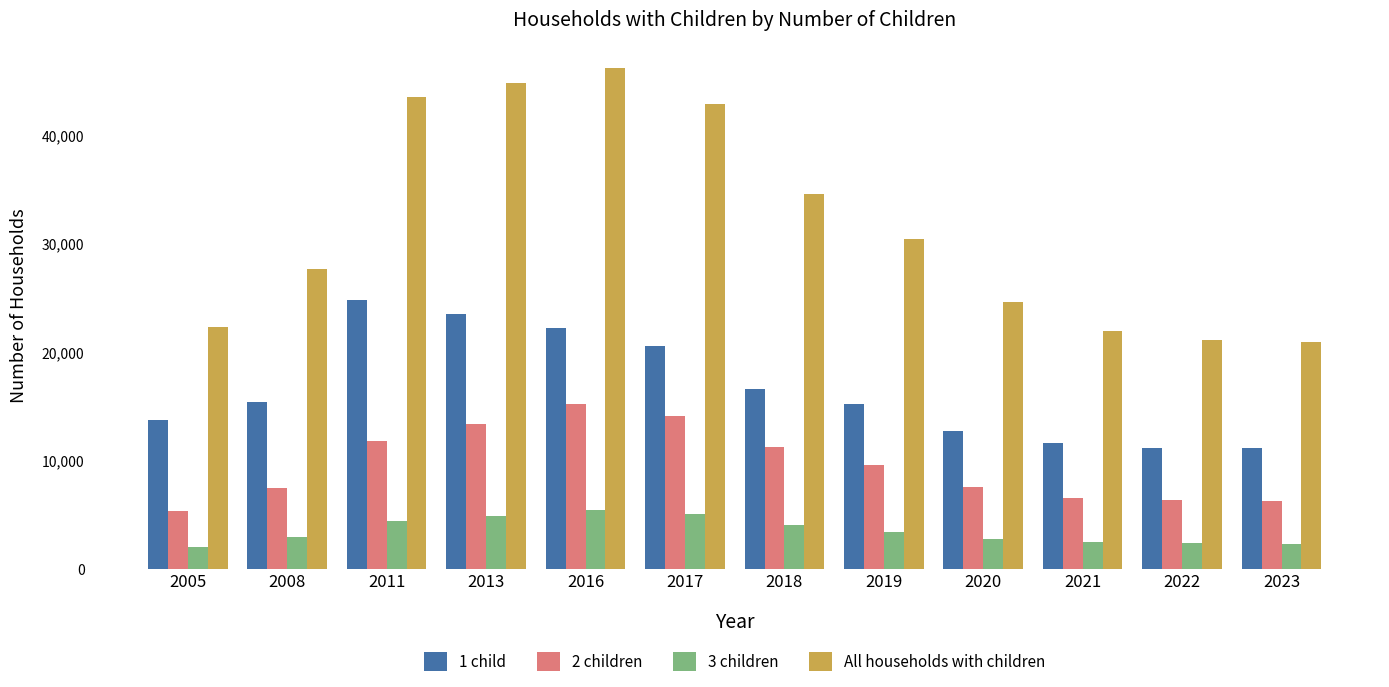

What is the average value of the 1 child series?

16553